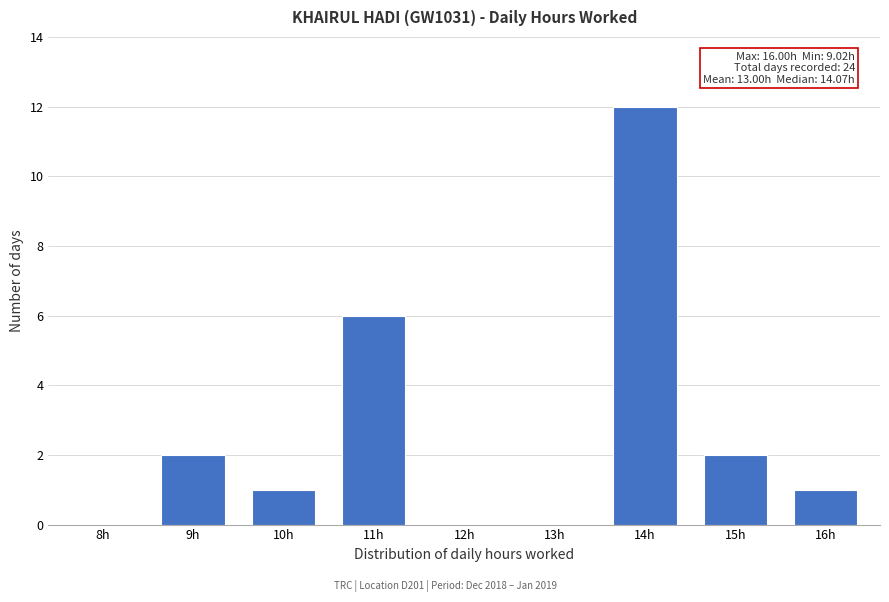

Reading left to right, extract all data points from this chart.

8h=0	9h=2	10h=1	11h=6	12h=0	13h=0	14h=12	15h=2	16h=1